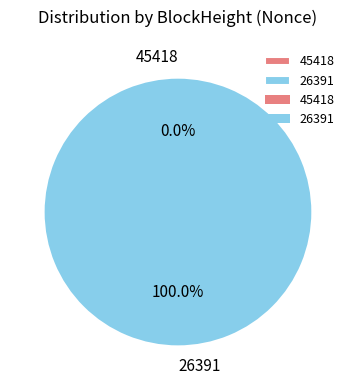

Is it true that 45418 is 0% of the pie?

True